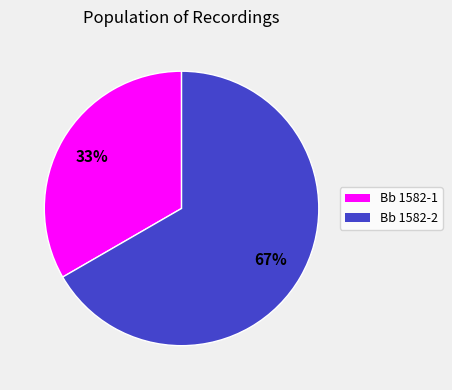

True or false: Bb 1582-1 accounts for 39% of the total.

False